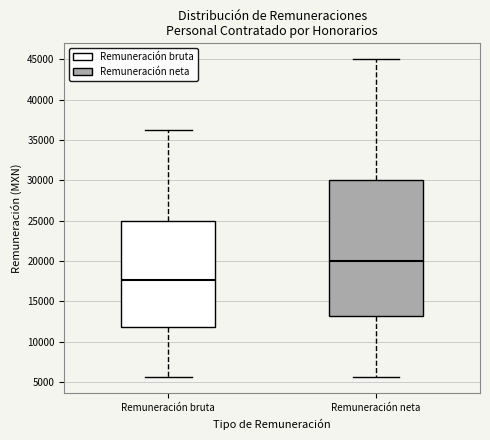

Reading left to right, read every box against the y-axis: the position of its median line, the range the box covers, and the ends of its whiskers. The values are not printed on the chart, so give them approximately, as read against the axis.

Remuneración bruta: median 17500, box 12000 to 25000, whiskers 5500 to 36500
Remuneración neta: median 20000, box 13000 to 30000, whiskers 5500 to 45000